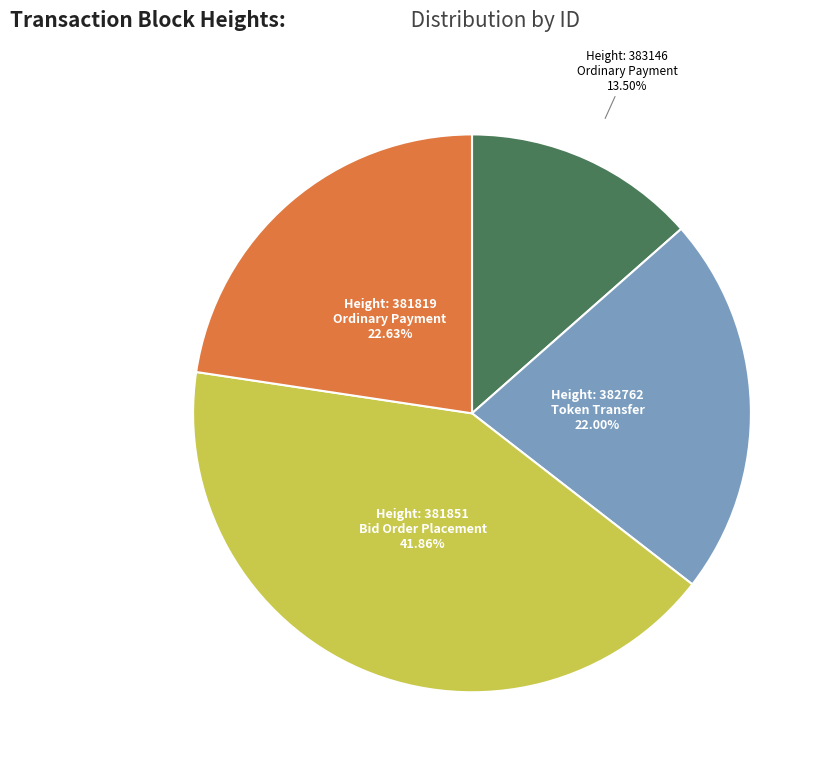

Does any single category account for the majority?

No